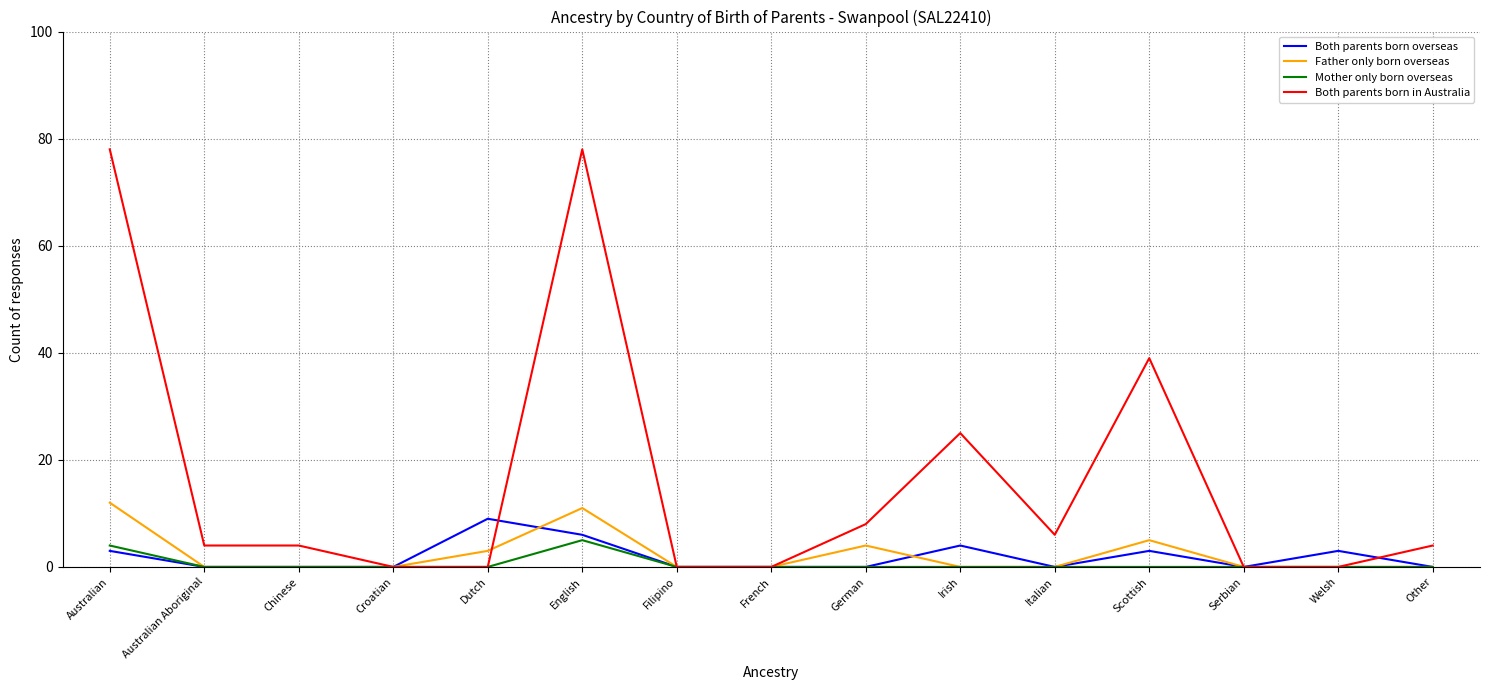

How many series are shown in this chart?

4